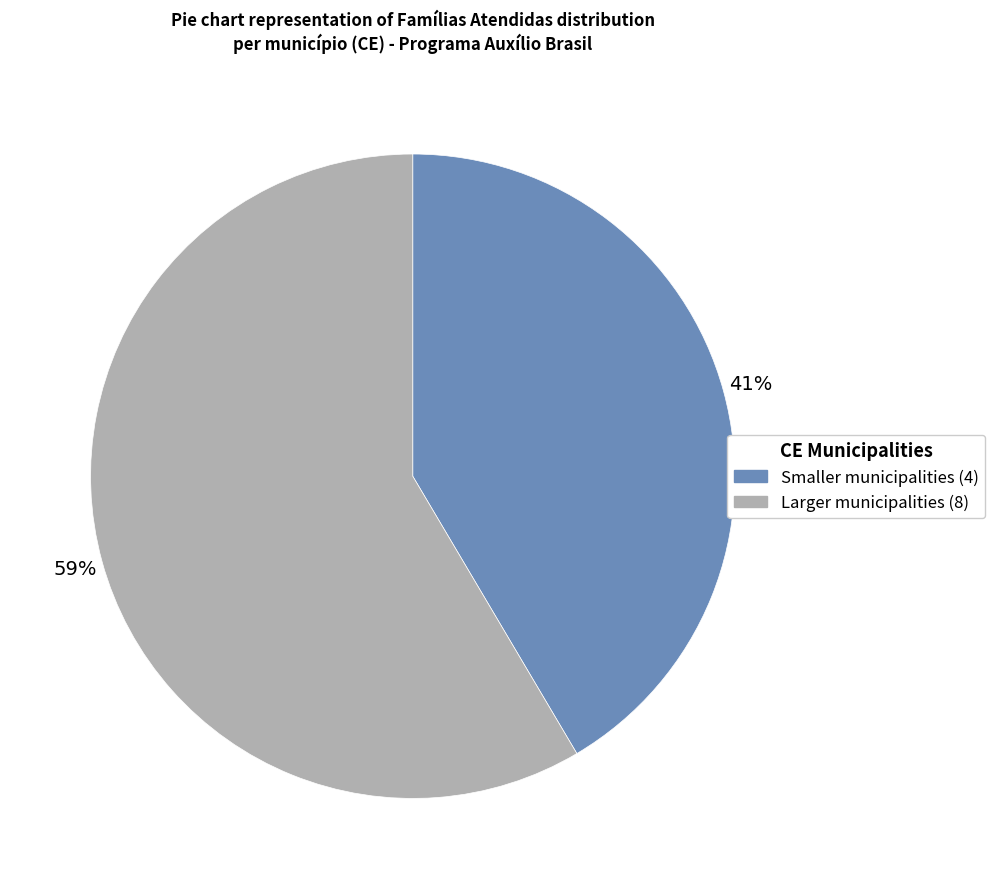

Does any single category account for the majority?

Yes